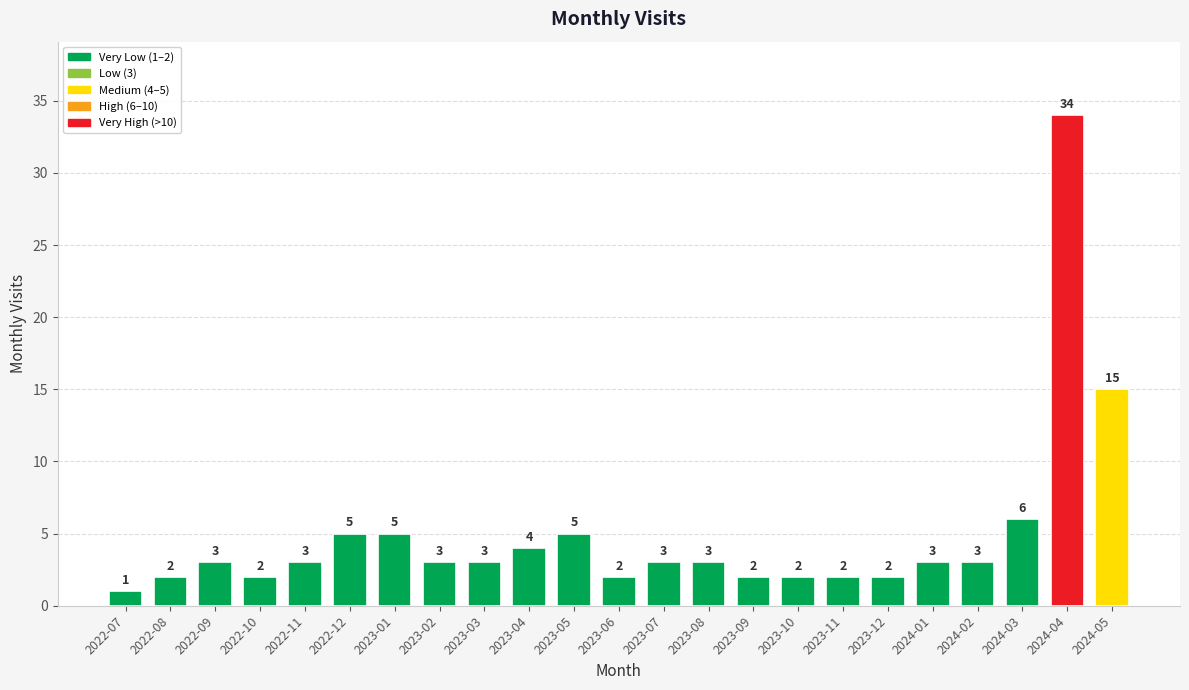

What is the minimum value shown in the chart?

1